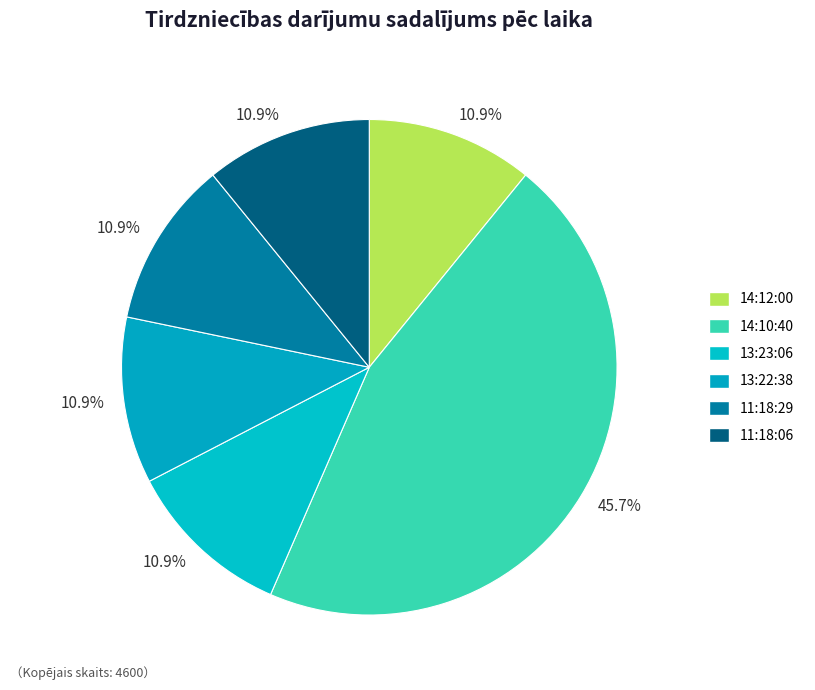

Rank the categories by value from highest to lowest.

14:10:40, 14:12:00, 13:23:06, 13:22:38, 11:18:29, 11:18:06